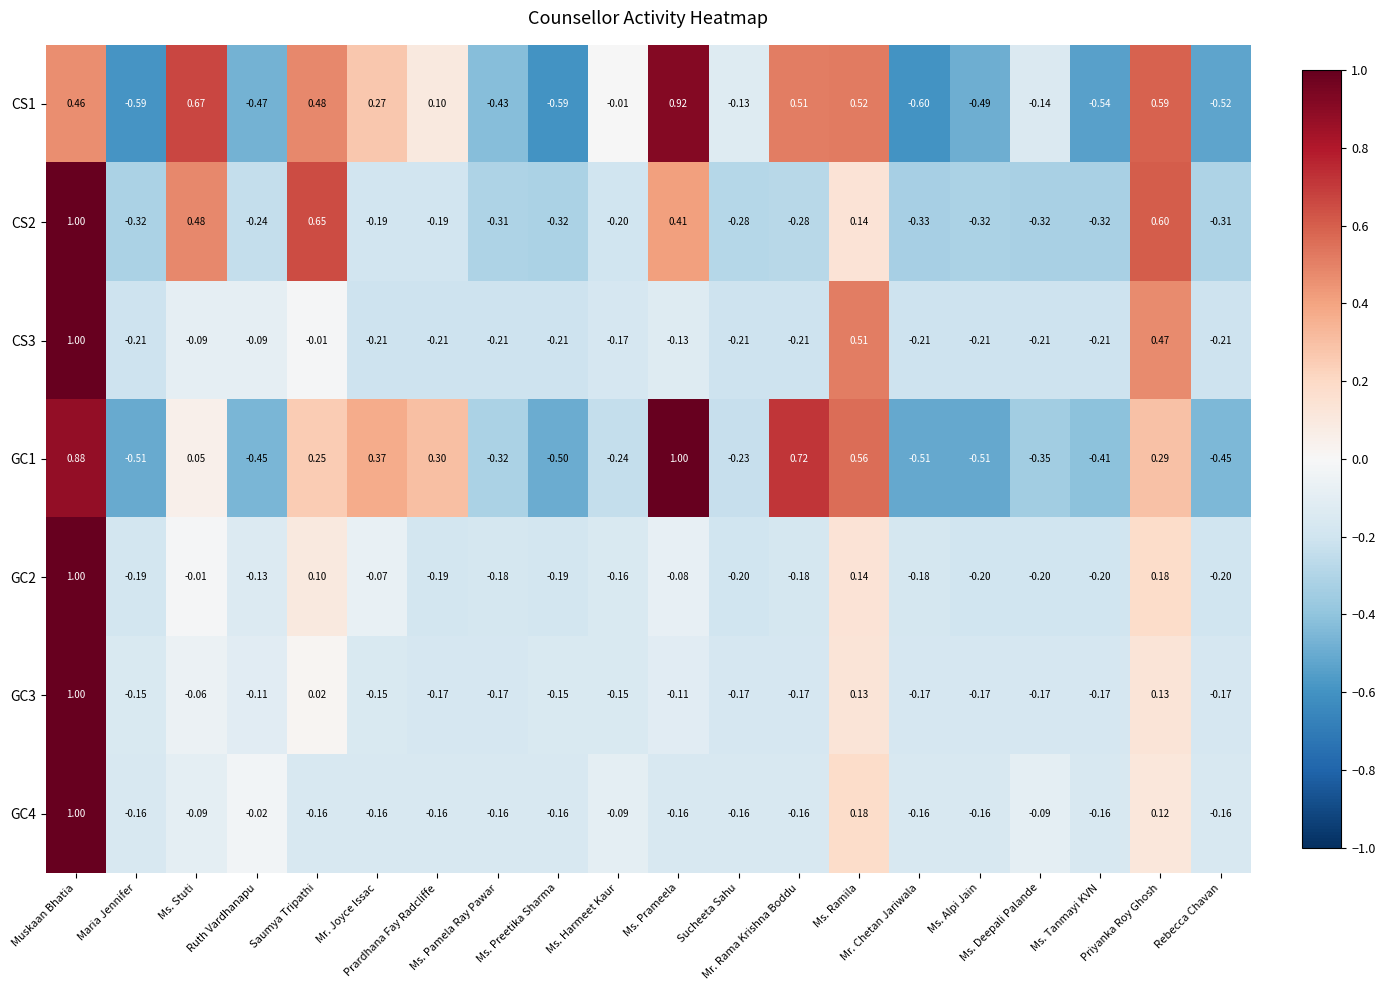

How many values in CS3 are below zero?

17